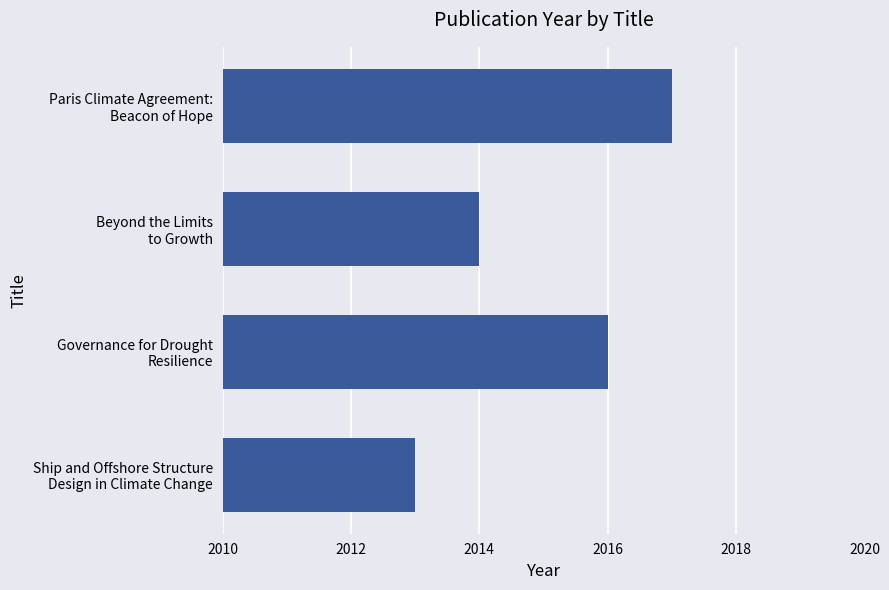

At which label is the value closest to 2015?

Beyond the Limits
to Growth